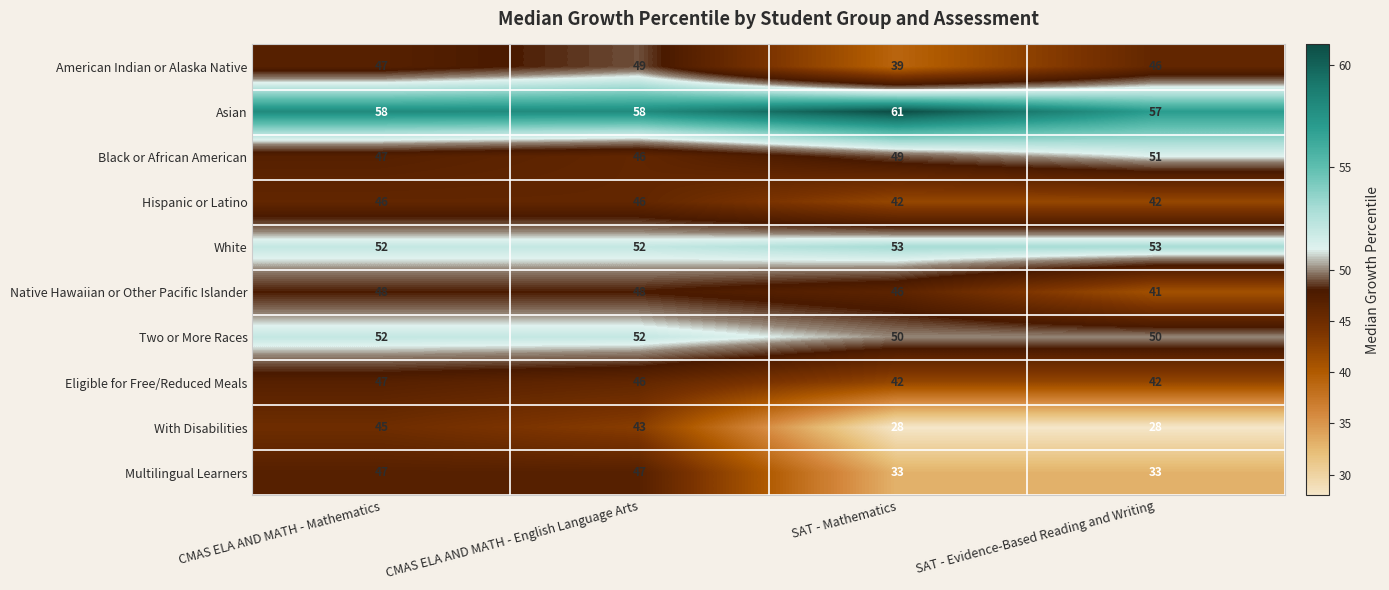

What value does the Native Hawaiian or Other Pacific Islander series have at SAT - Evidence-Based Reading and Writing?

41